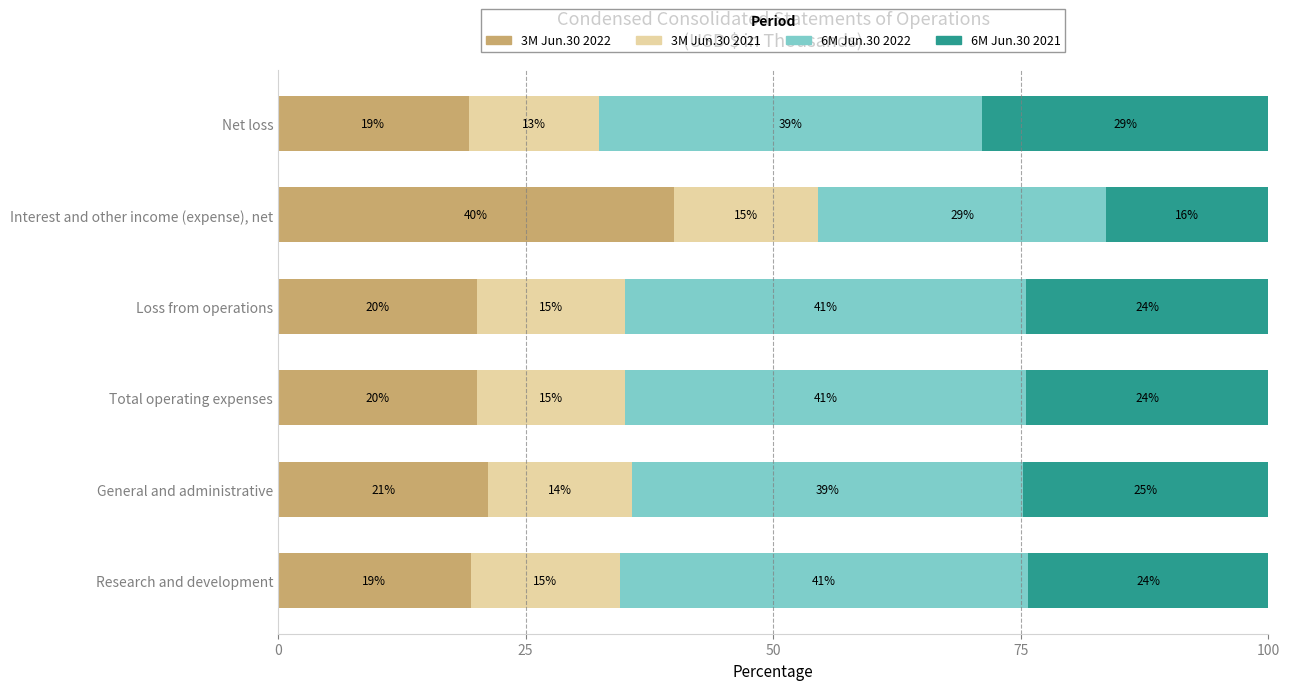

What are all the series names shown in the legend?

3M Jun.30 2022, 3M Jun.30 2021, 6M Jun.30 2022, 6M Jun.30 2021